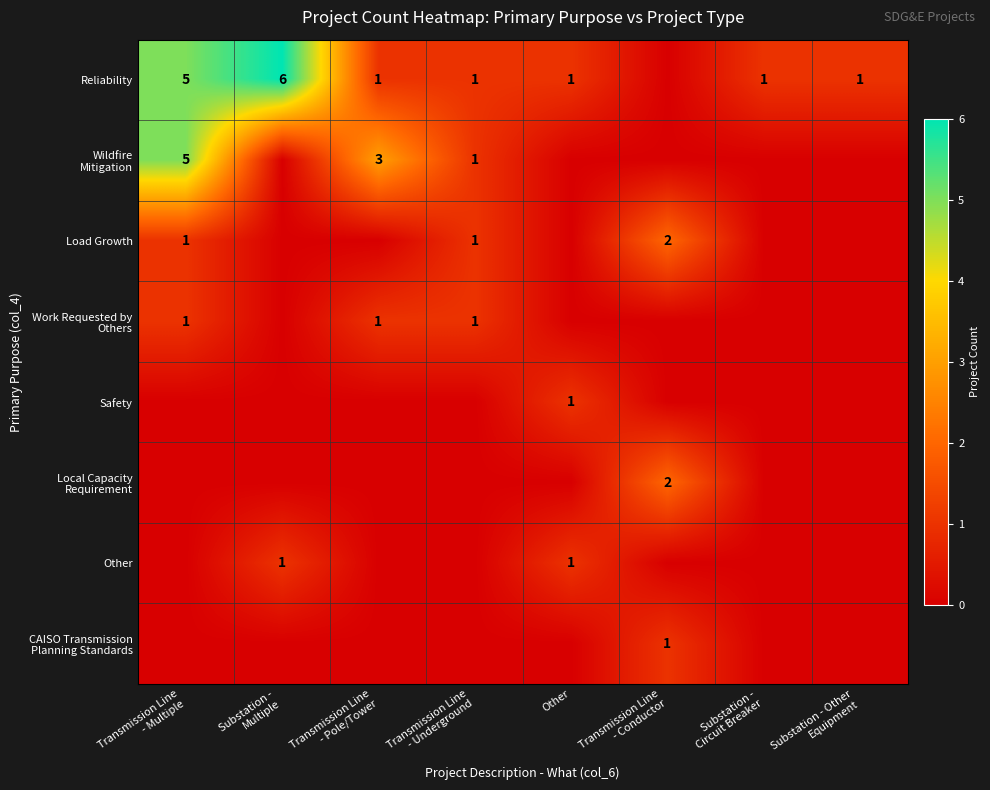

How many data points in Wildfire Mitigation are above 0?

3